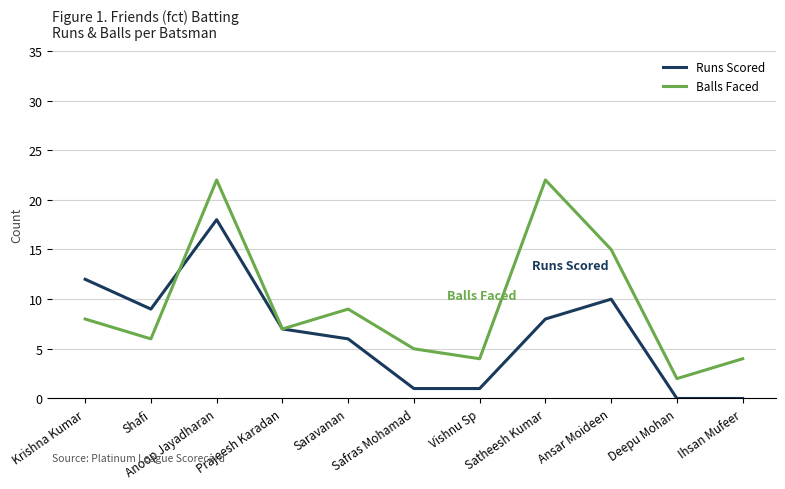

Where is the first local maximum for Balls Faced?

Anoop Jayadharan